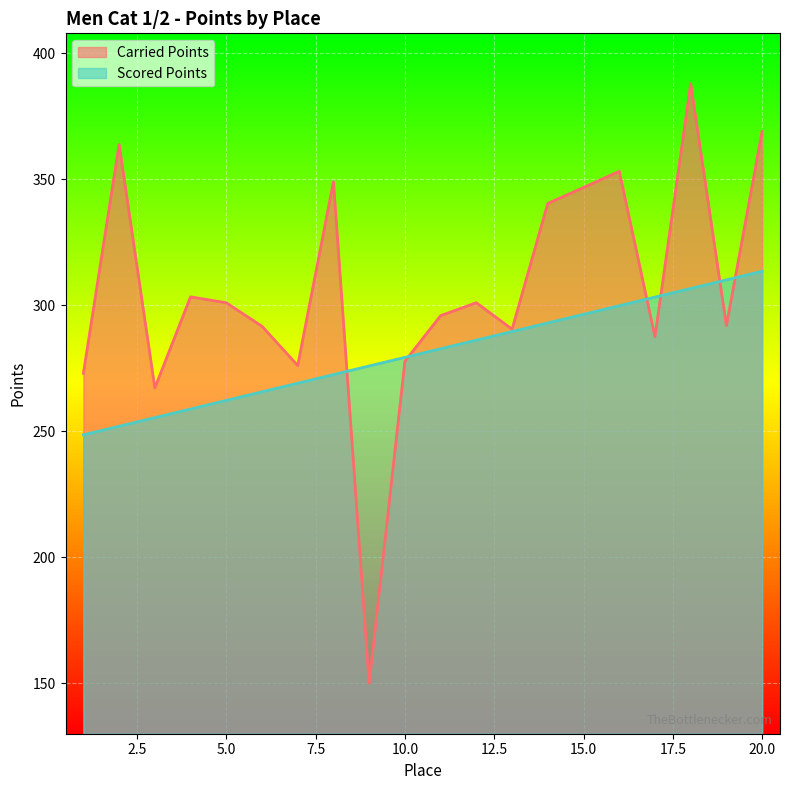

Rank the series by their average value, from highest to lowest.

Carried Points, Scored Points